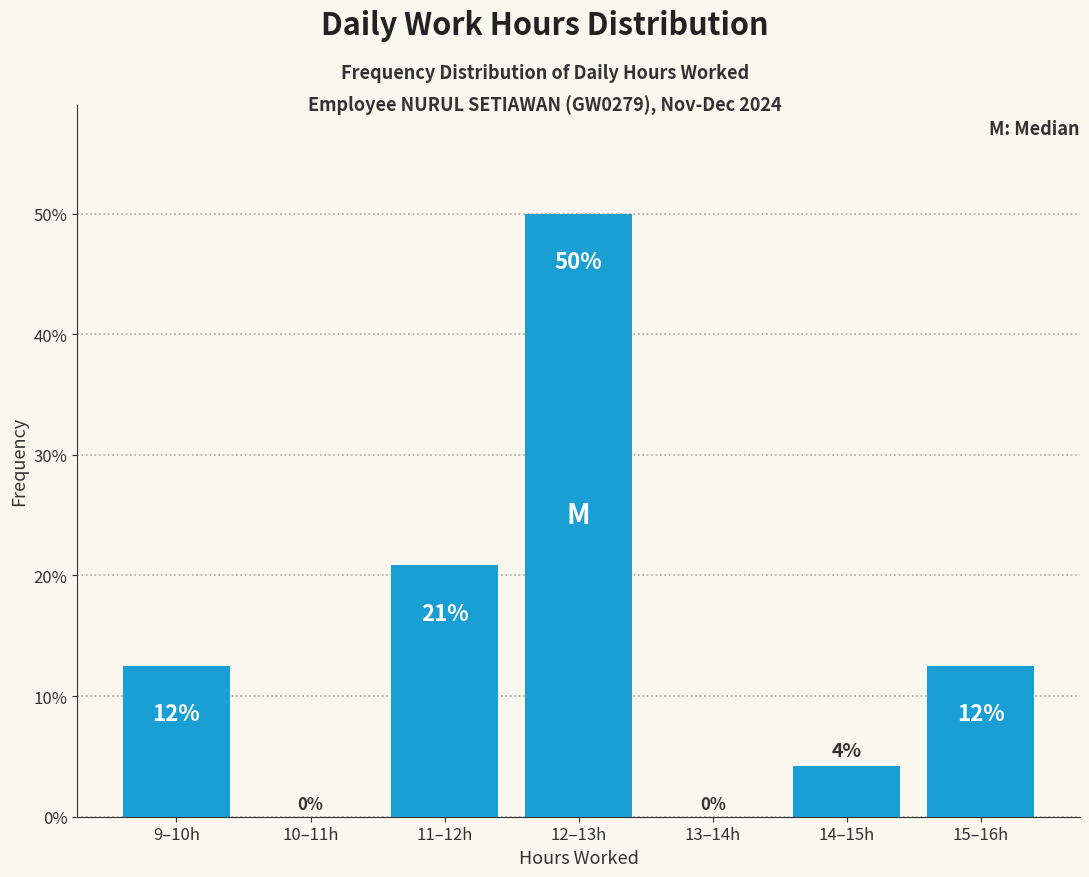

Are the bars horizontal?

No